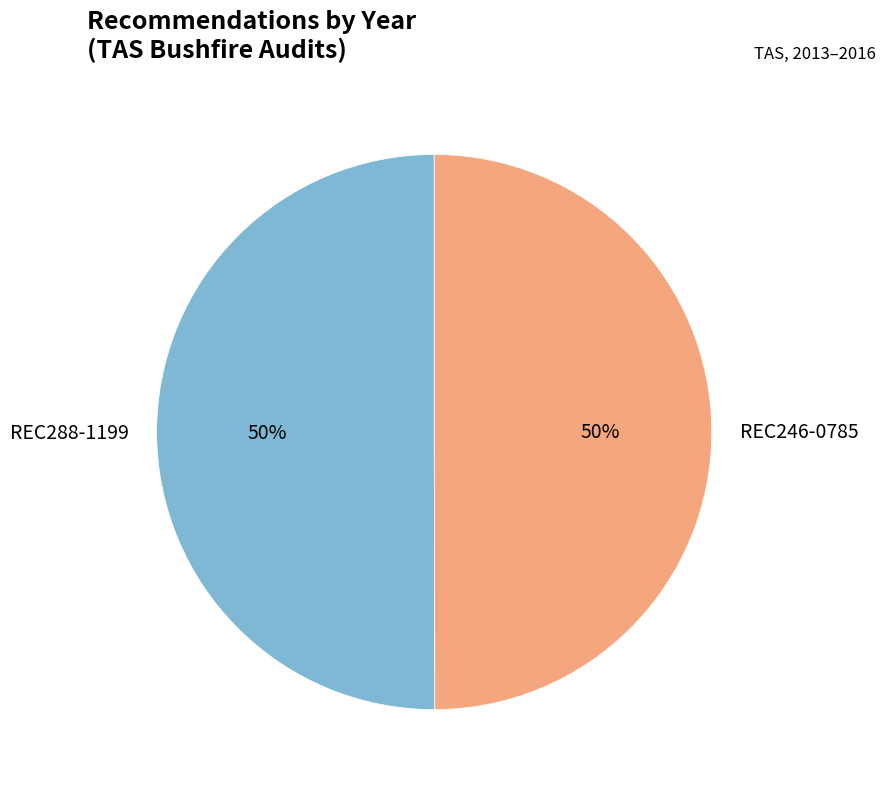

To the nearest percent, what is the average slice percentage?

50%